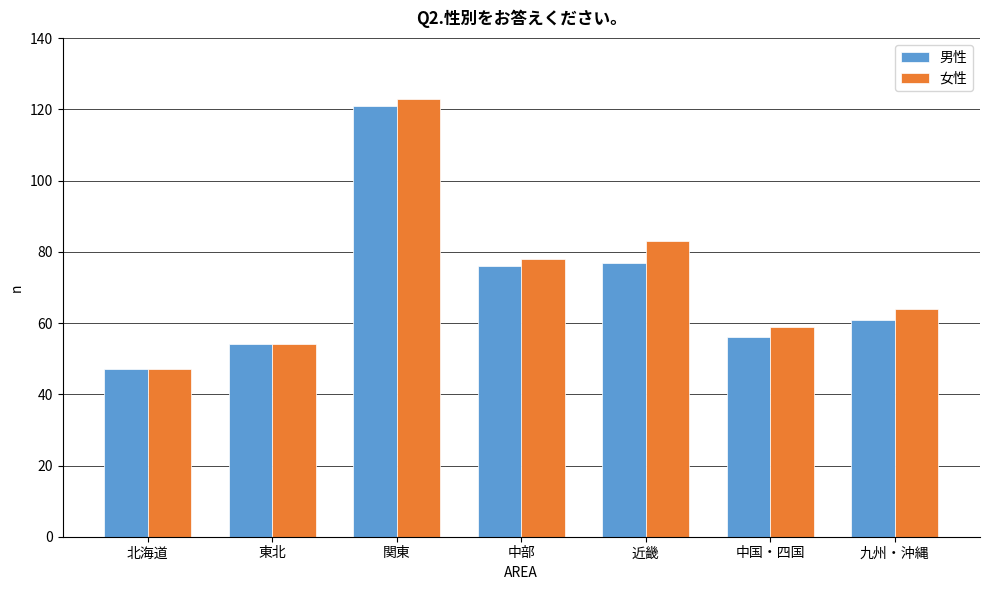

Reading left to right, extract all data points from this chart.

男性: 47	54	121	76	77	56	61
女性: 47	54	123	78	83	59	64